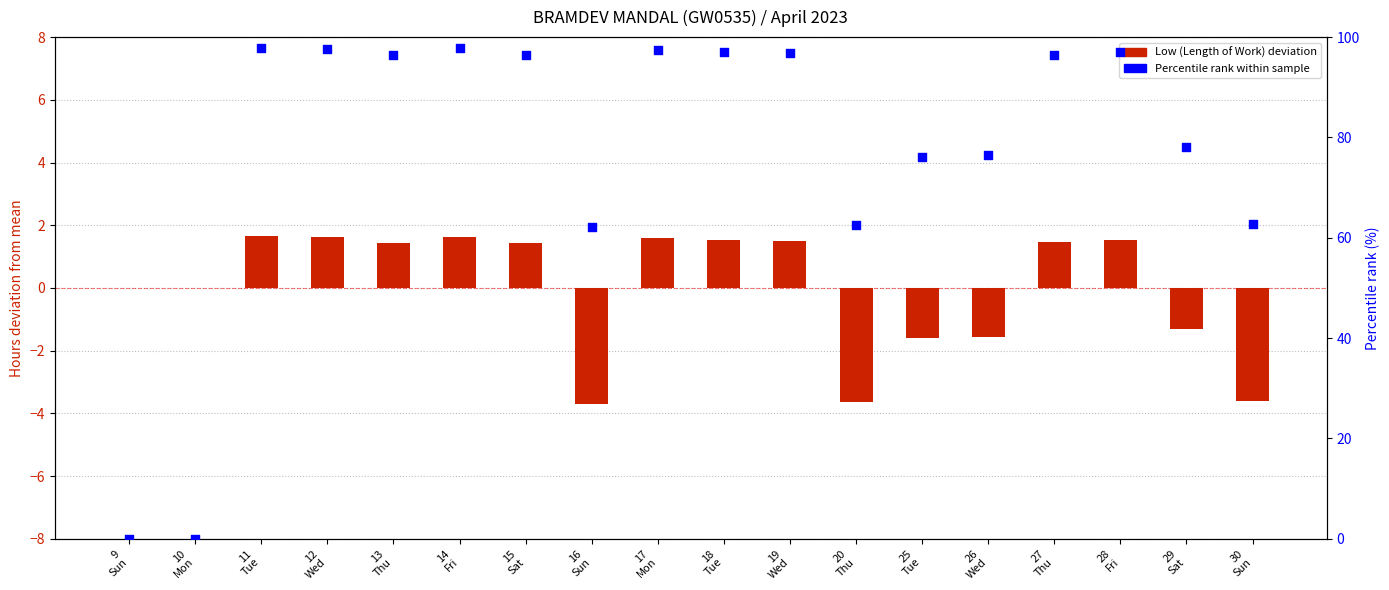

What is the total value across all series at 13
Thu?

97.9